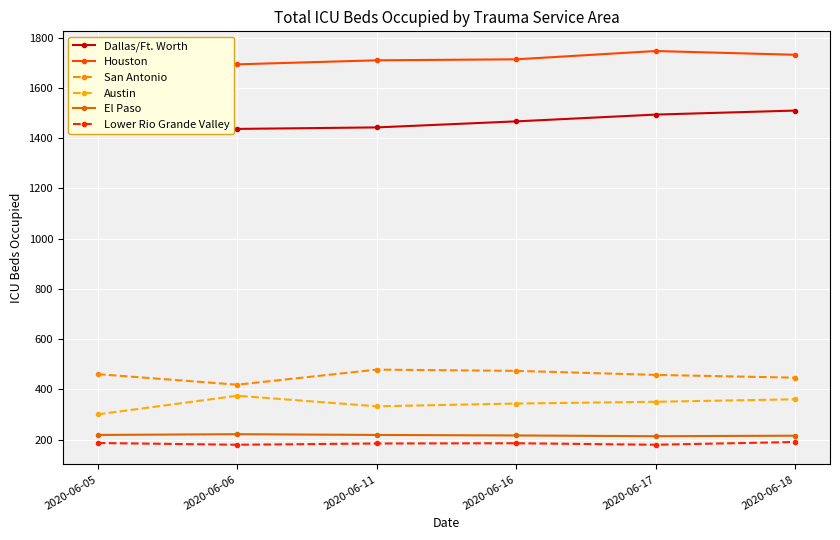

How many lines are shown in the chart?

6